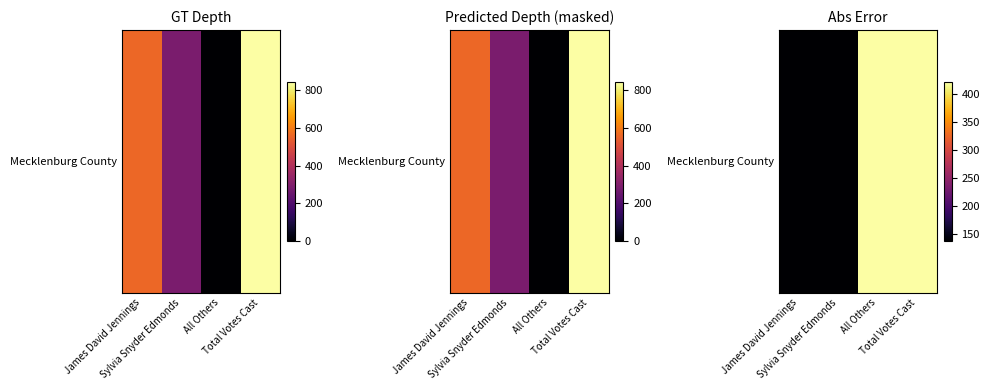

What is the difference between the values at James David Jennings and Total Votes Cast?

286.0